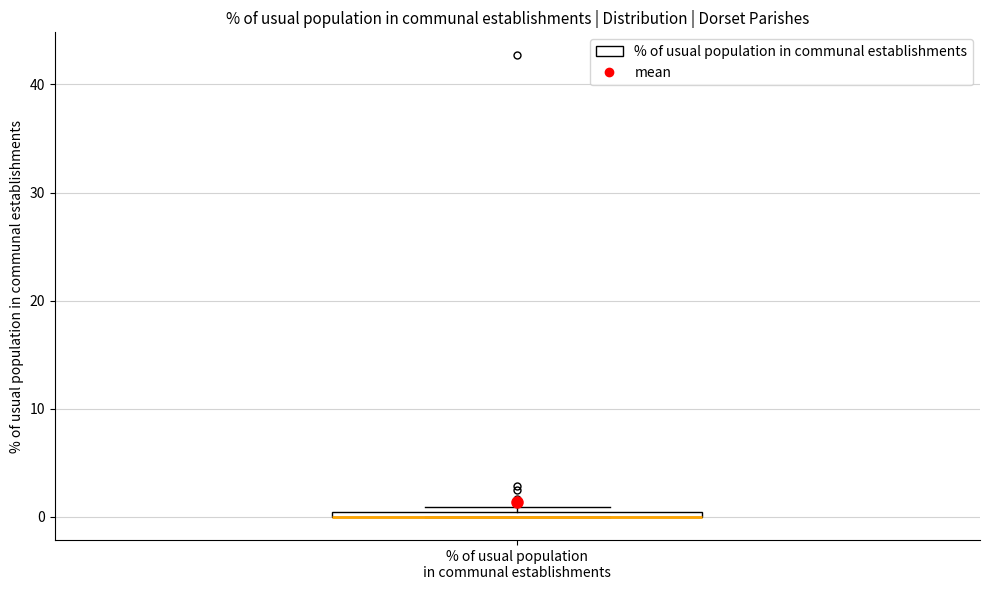

Where is the upper edge of the box for % of usual population in communal establishments on the y-axis? The values are not printed on the chart, so give them approximately, as read against the axis.

1